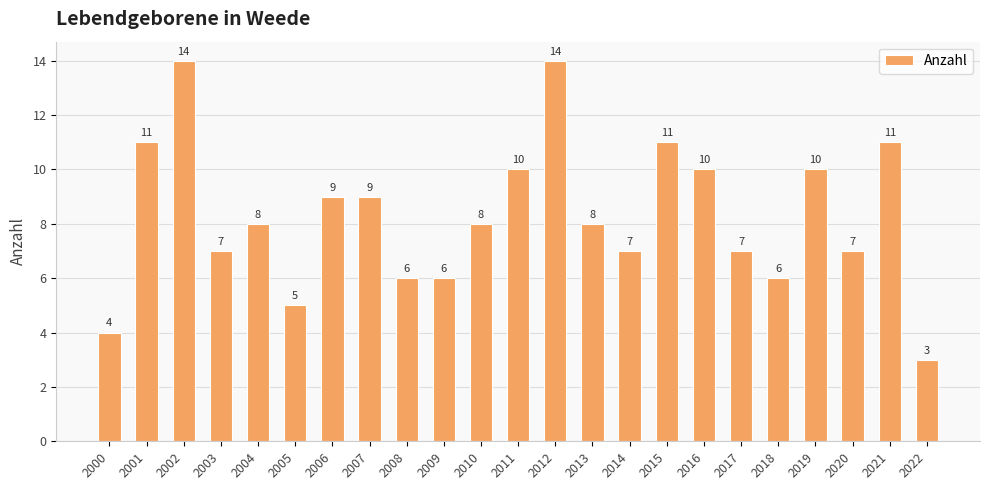

True or false: the data shows 10 at 2019.

True